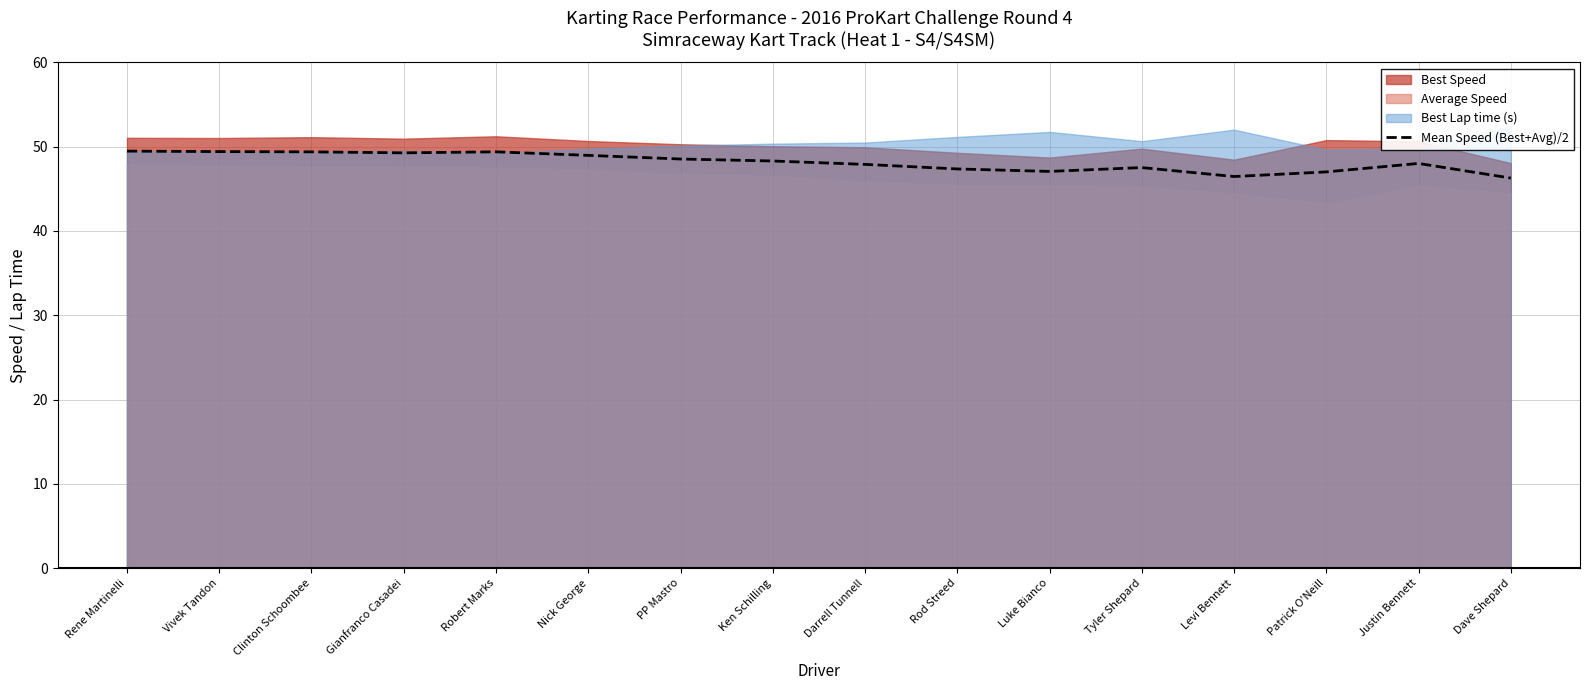

What is the difference between the values at Patrick O'Neill and Darrell Tunnell?

0.9